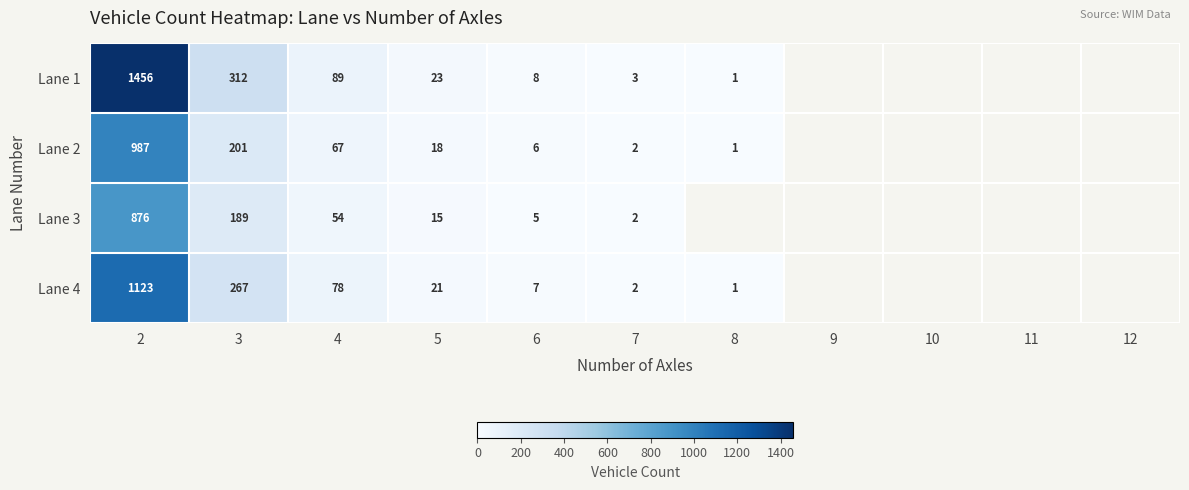

The value of Lane 4 at 3 is 267. True or false?

True